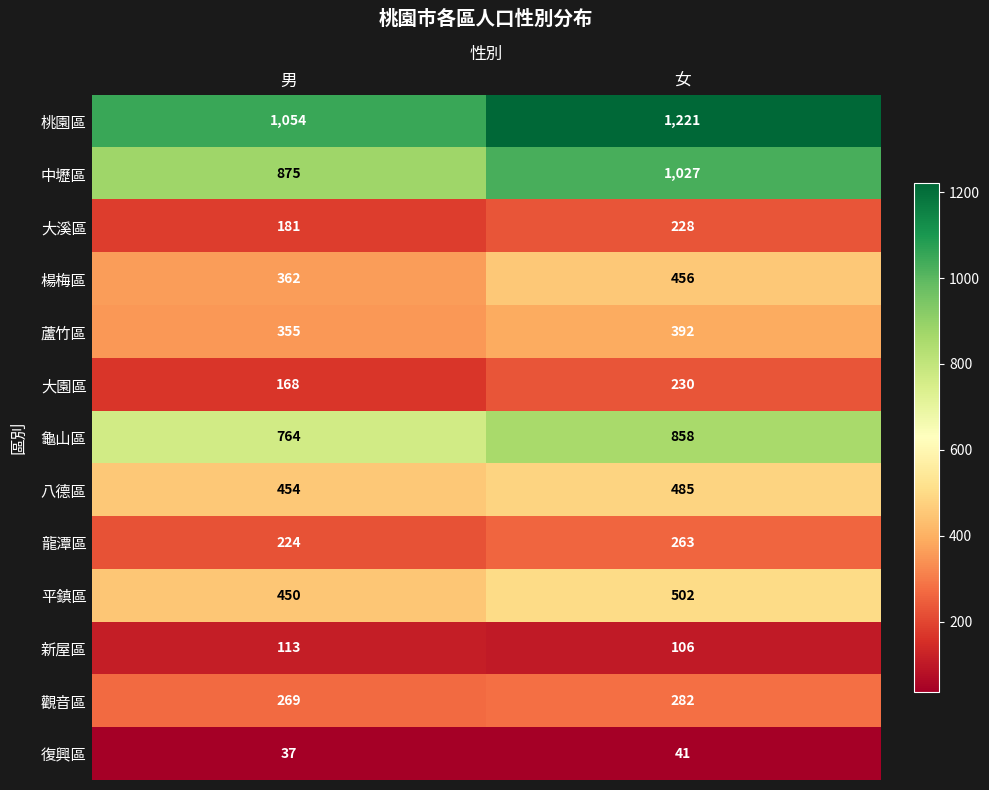

What is the difference between the 桃園區 values at 男 and 女?

167